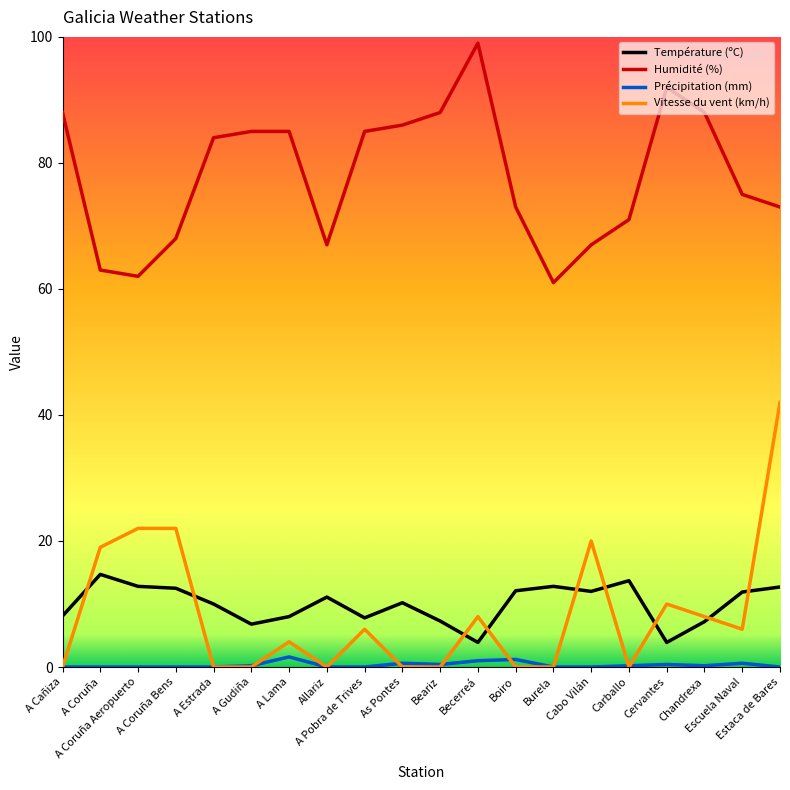

True or false: Précipitation (mm) and Température (ºC) intersect in this chart.

False